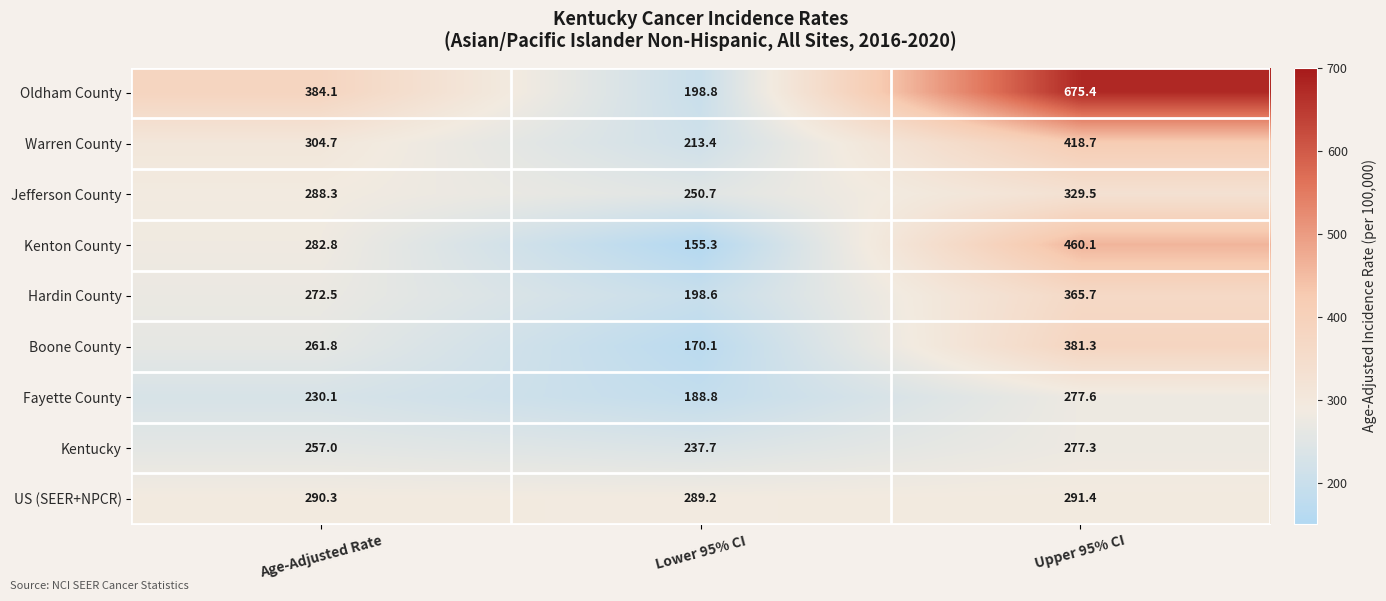

What is the difference between the maximum and minimum values in the Warren County series?

205.3